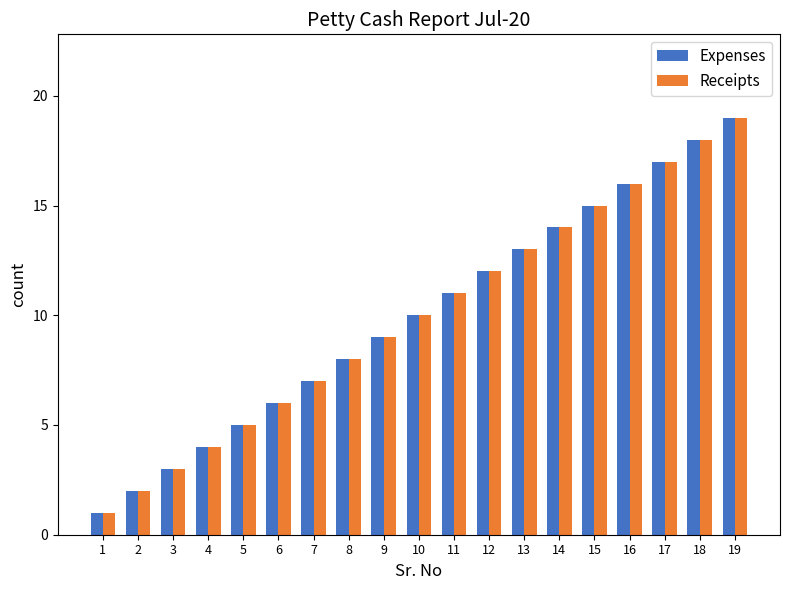

What is the value of the Expenses bar at the 6th from the left?

6